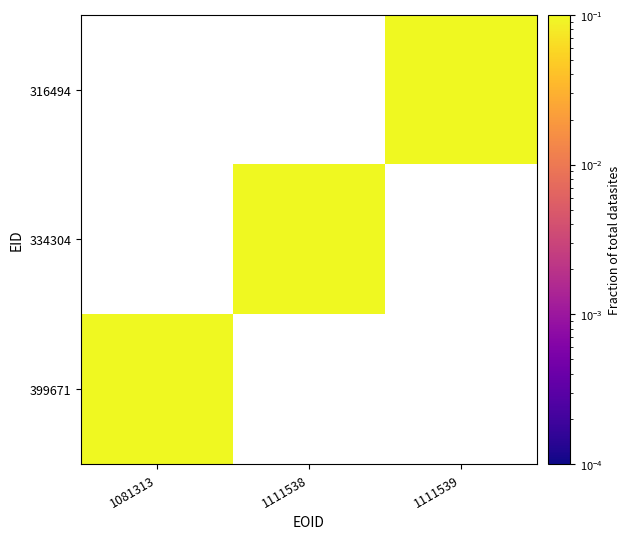

How many positive values does the 399671 series have?

1